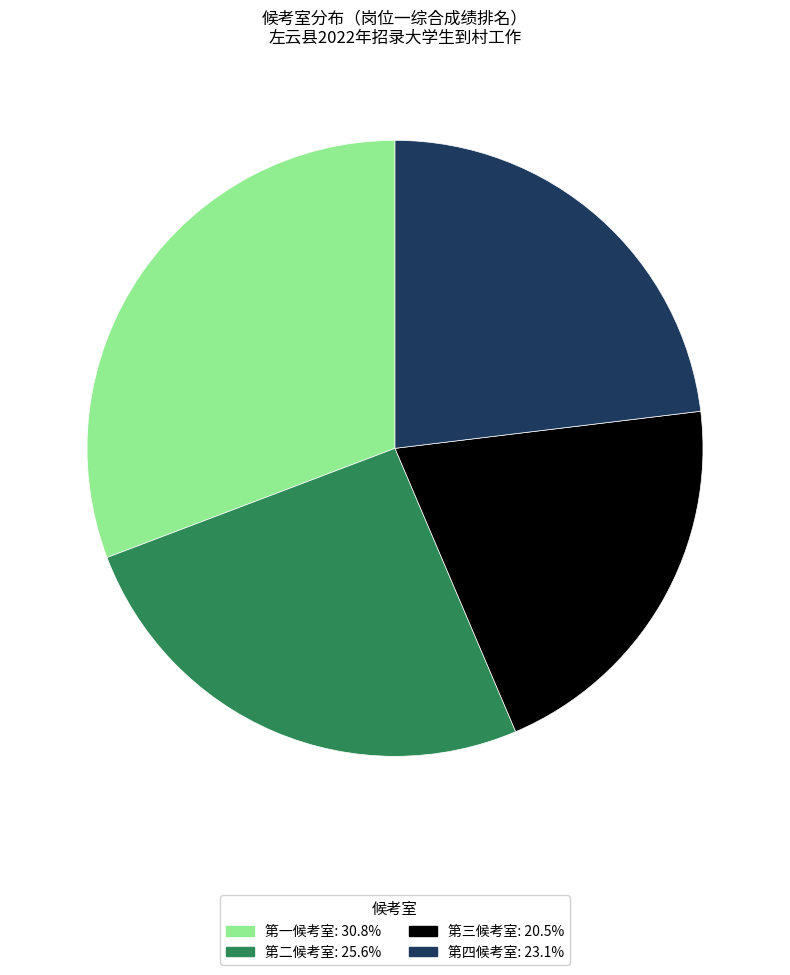

Is the sum of 第一候考室 and 第三候考室 greater than half?

Yes